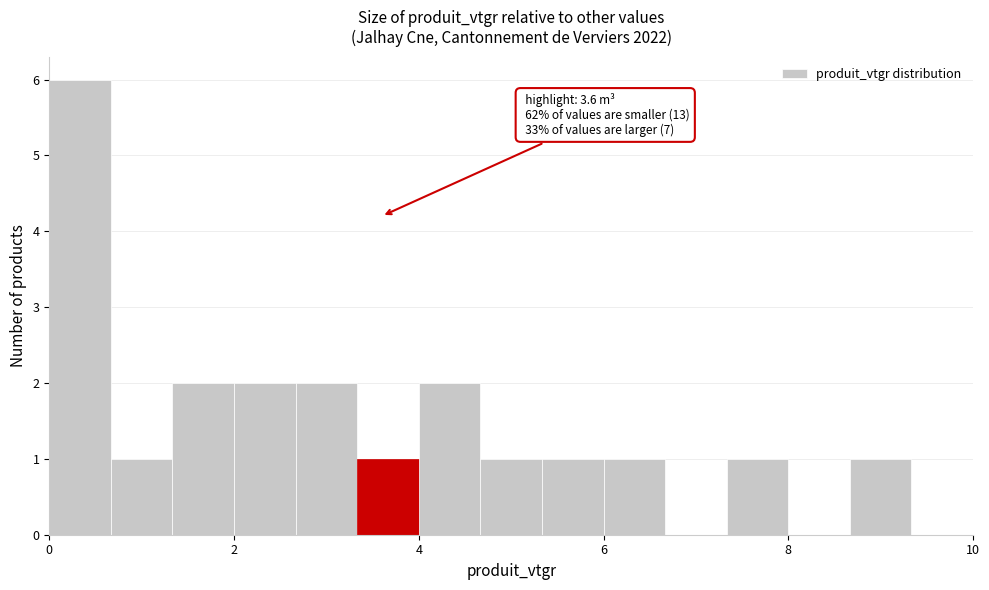

Read against the x-axis, roughly where is the centre of the tallest bar?

0.4